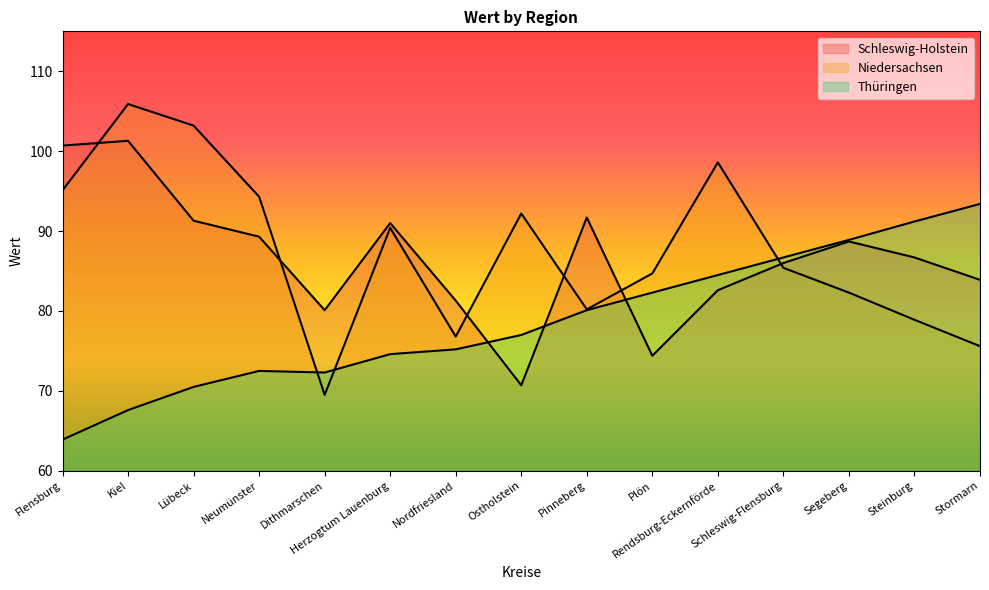

At how many categories does at least one series exceed 91?

9